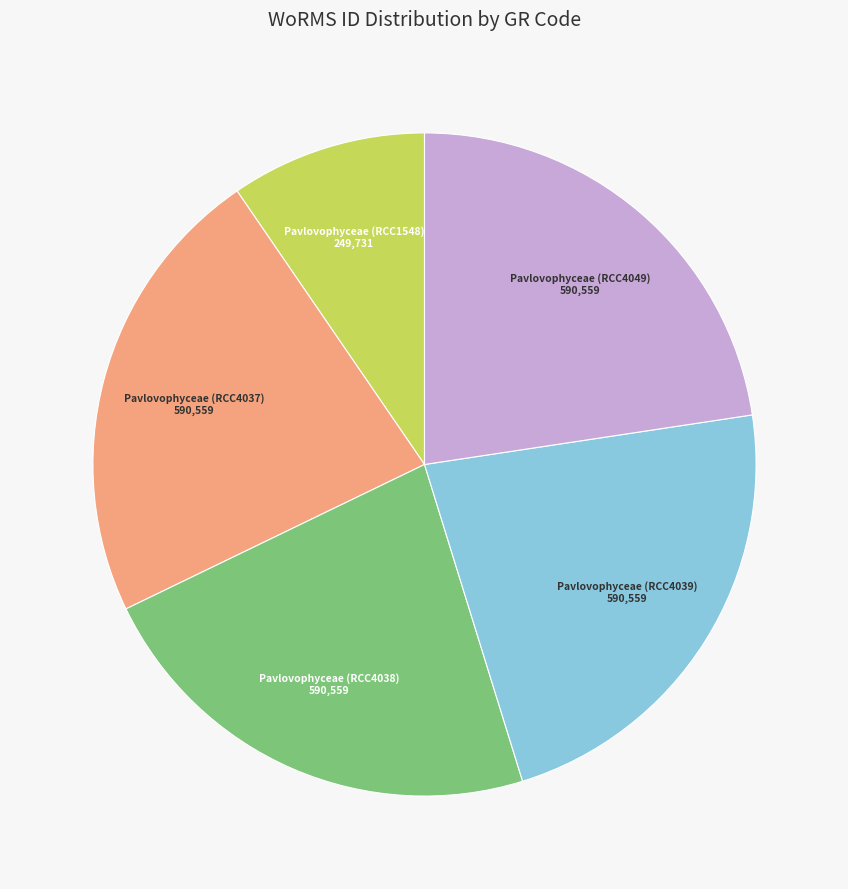

Which category has the smallest portion of the pie?

Pavlovophyceae (RCC1548)